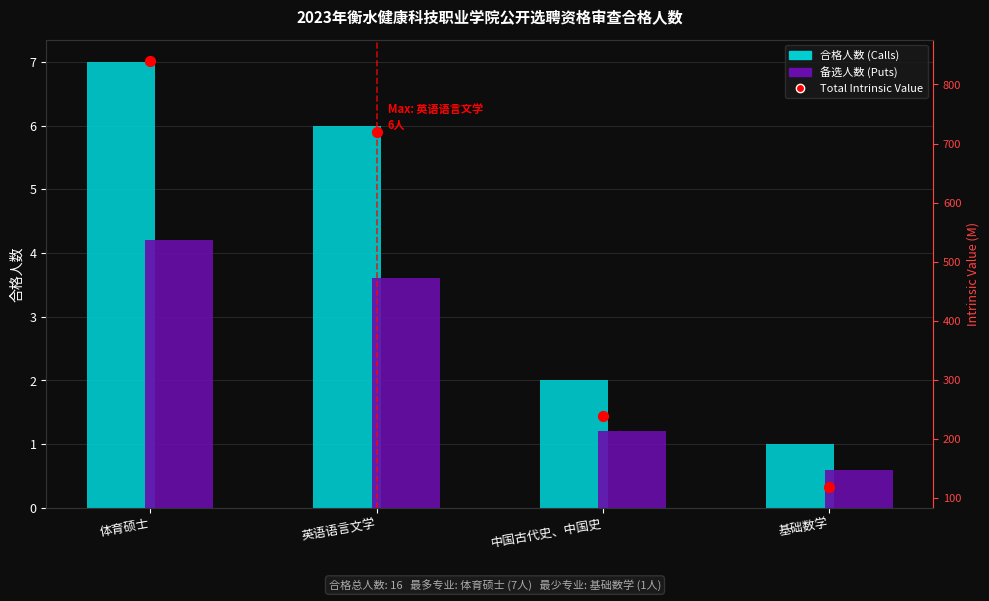

What are all the series names shown in the legend?

合格人数 (Calls), 备选人数 (Puts), Total Intrinsic Value